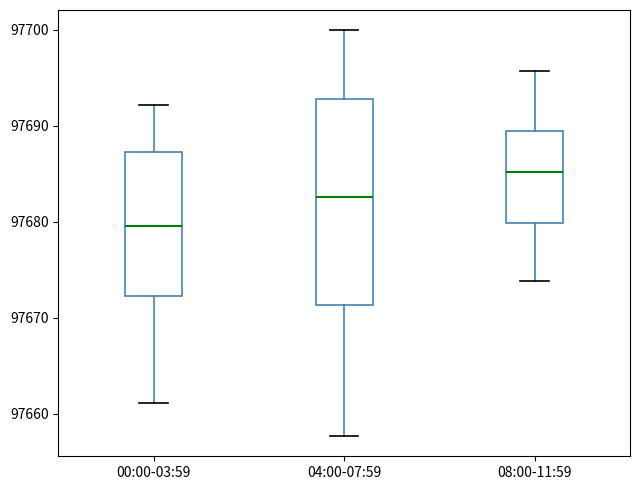

Which box's median line is the highest?

08:00-11:59